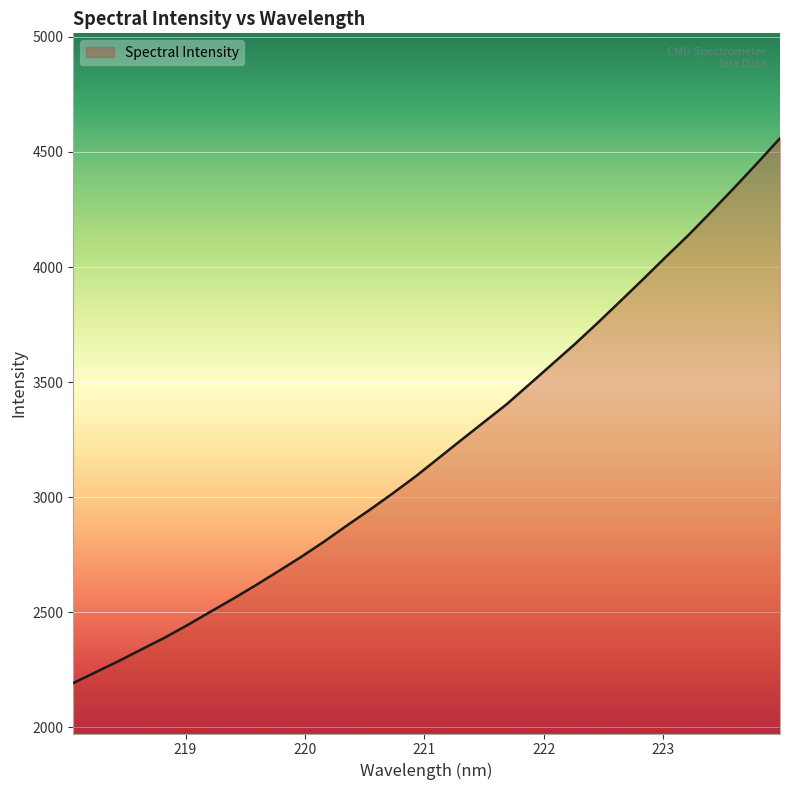

What is the difference between the maximum and minimum values?

2367.6